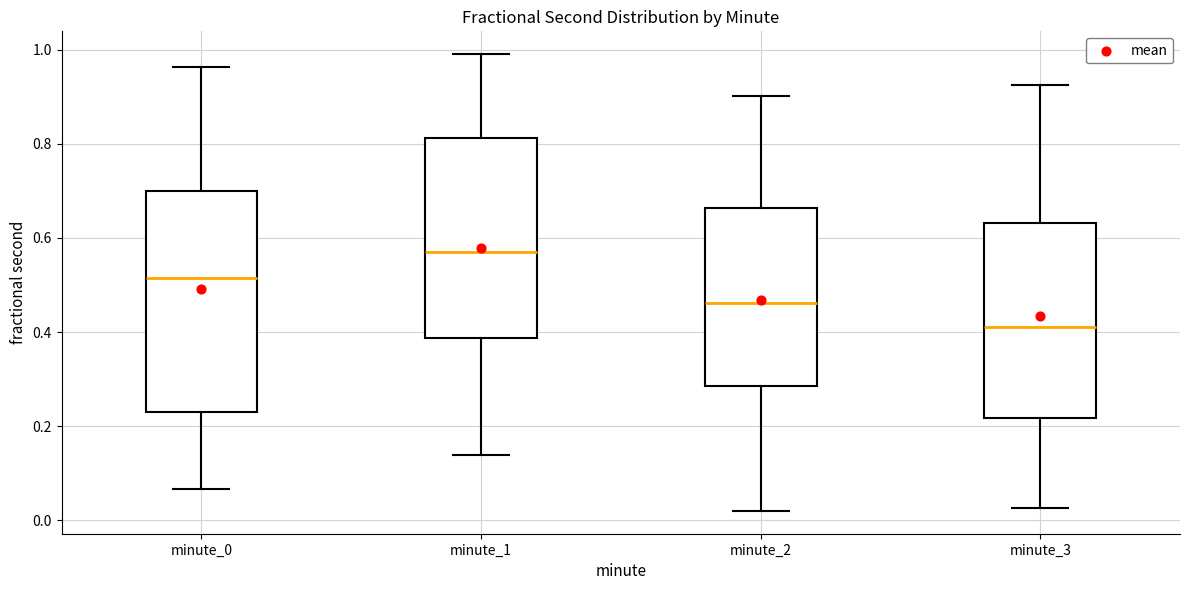

Reading left to right, transcribe this box plot: for each box, give where its median line is, the range the box spans, and where its two whiskers end, as read against the y-axis. The values are not printed on the chart, so give them approximately, as read against the axis.

minute_0: median 0.52, box 0.24 to 0.70, whiskers 0.06 to 0.96
minute_1: median 0.58, box 0.38 to 0.82, whiskers 0.14 to 1.00
minute_2: median 0.46, box 0.28 to 0.66, whiskers 0.02 to 0.90
minute_3: median 0.42, box 0.22 to 0.64, whiskers 0.02 to 0.92